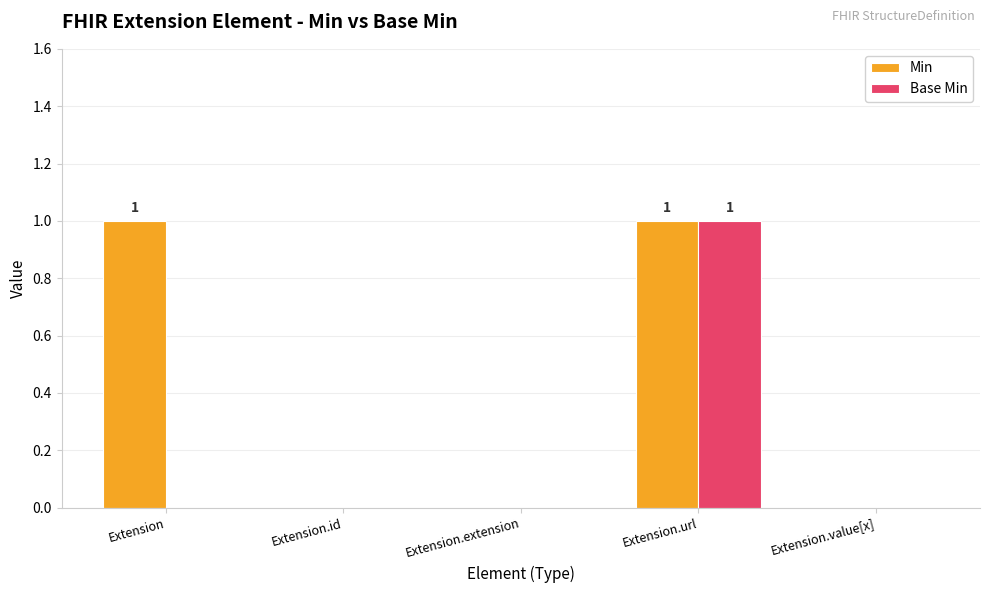

Reading right to left, transcribe all the data shown in this chart.

Min: 0	1	0	0	1
Base Min: 0	1	0	0	0